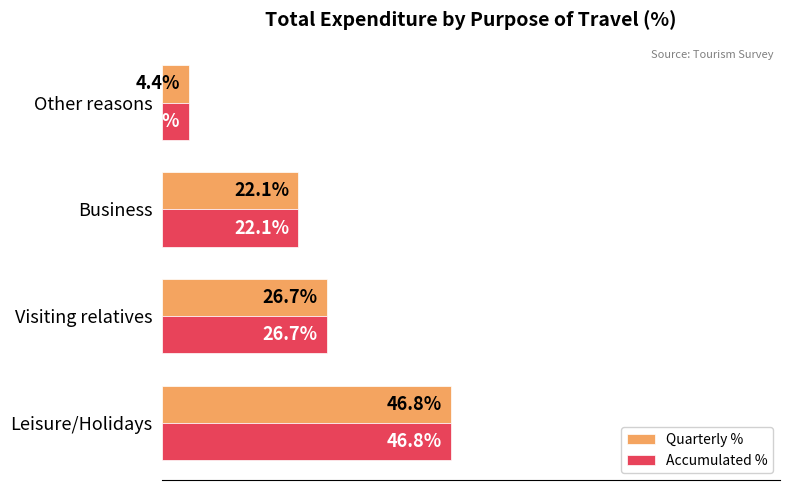

Where is Accumulated % nearest to the value 25?

Visiting relatives